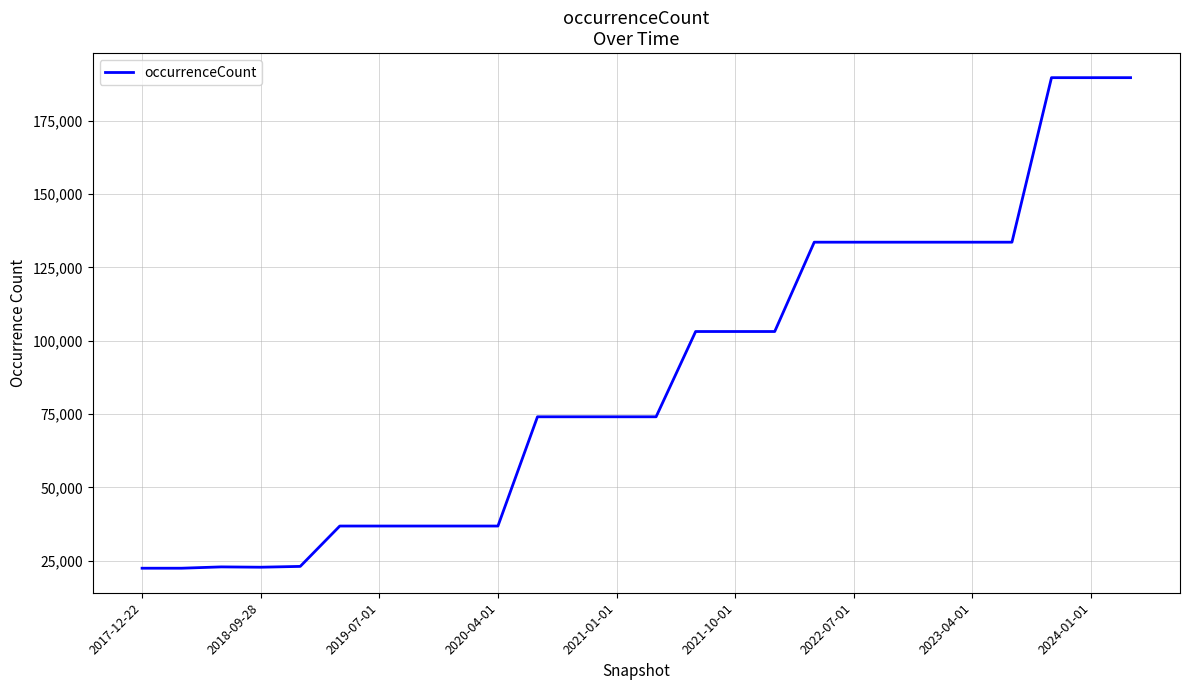

What is the smallest value displayed?

22409